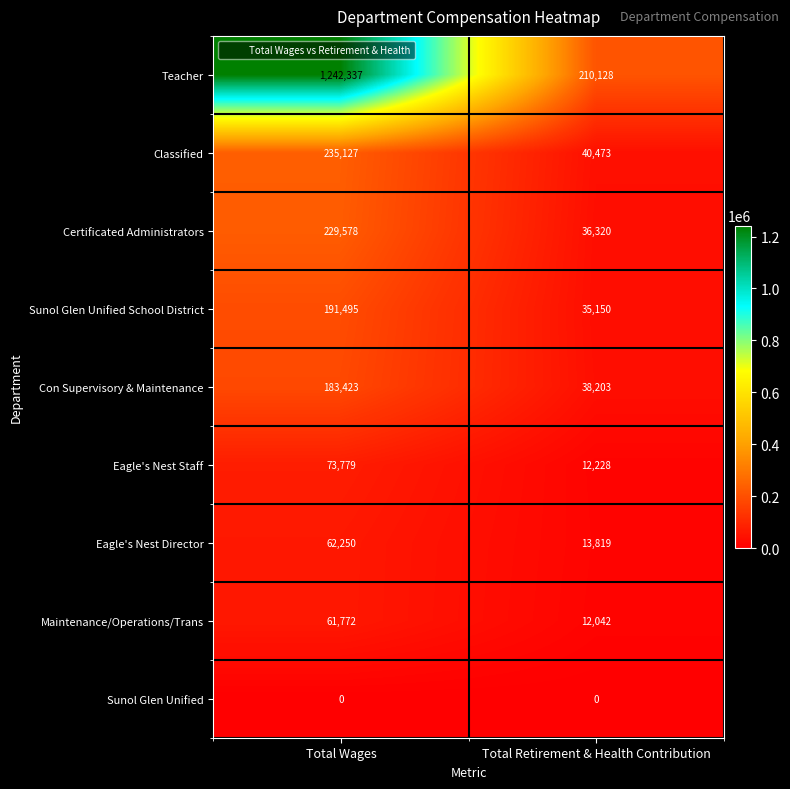

What is the average value of the Certificated Administrators series?

132949